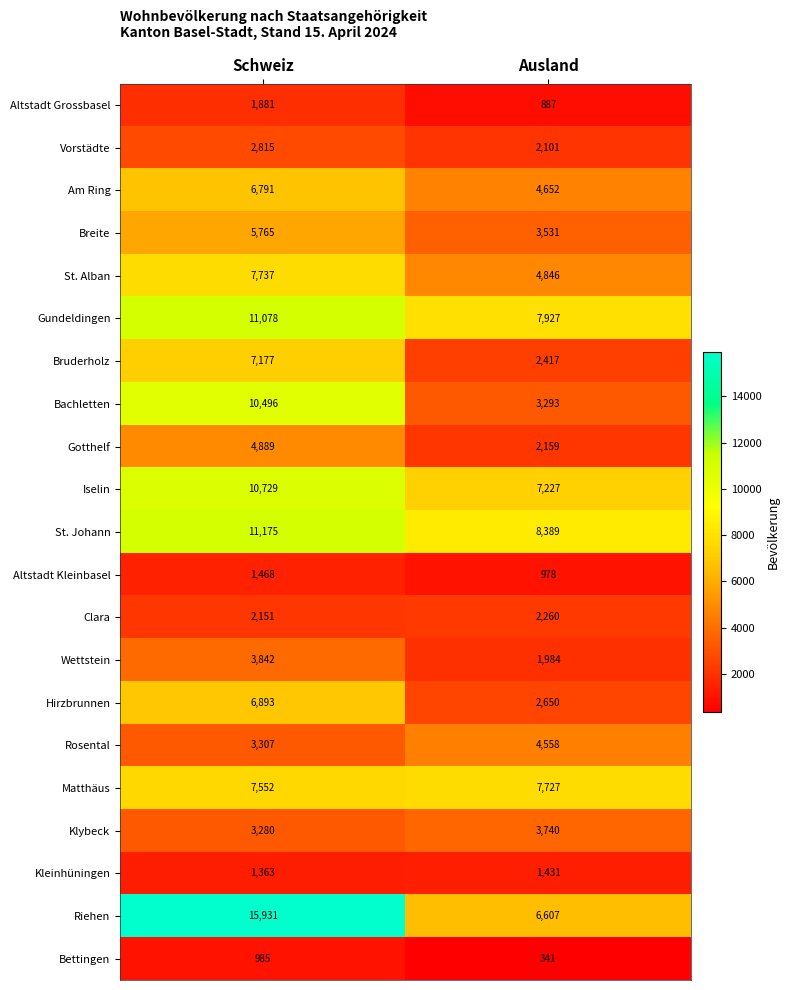

Which category has the highest value across all series?

Schweiz